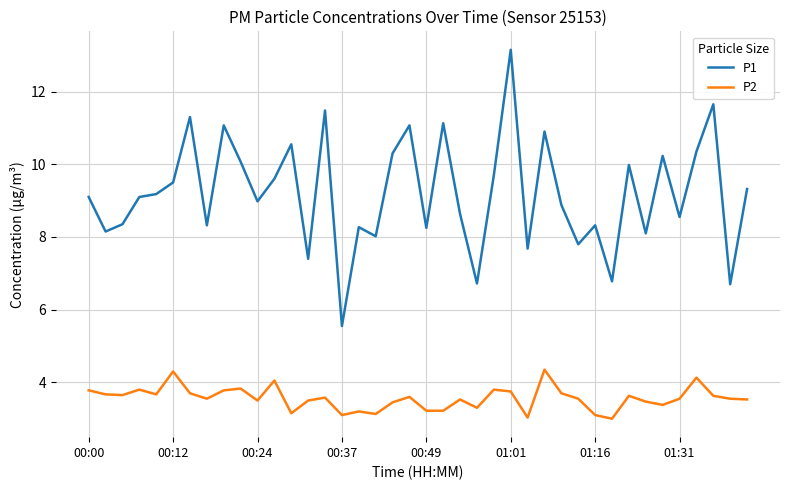

What are all the series names shown in the legend?

P1, P2